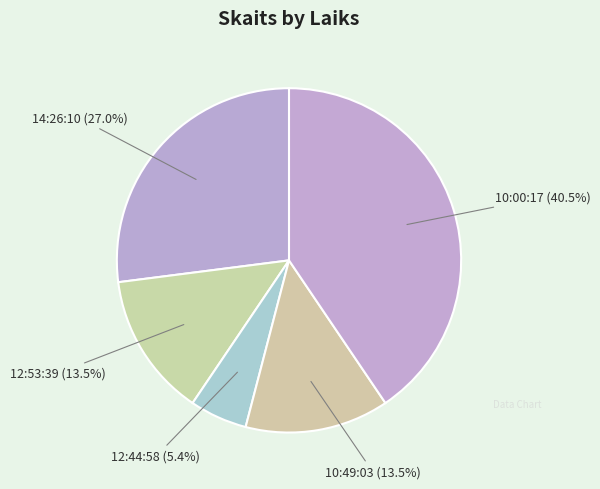

To the nearest percent, what is the combined percentage of 10:49:03 and 12:53:39?

27%